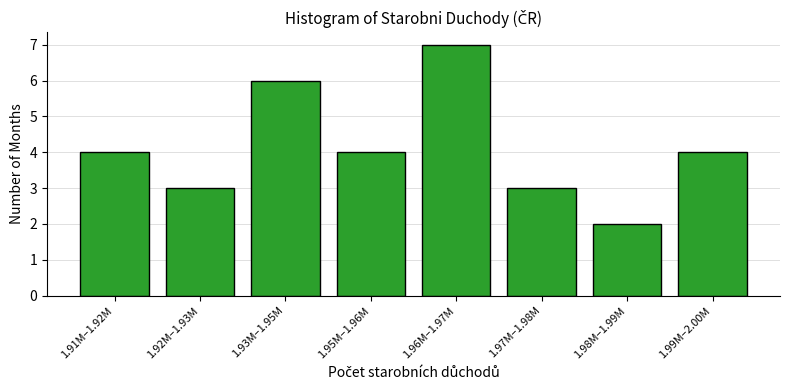

Reading left to right, extract all data points from this chart.

1.91M–1.92M=4	1.92M–1.93M=3	1.93M–1.95M=6	1.95M–1.96M=4	1.96M–1.97M=7	1.97M–1.98M=3	1.98M–1.99M=2	1.99M–2.00M=4